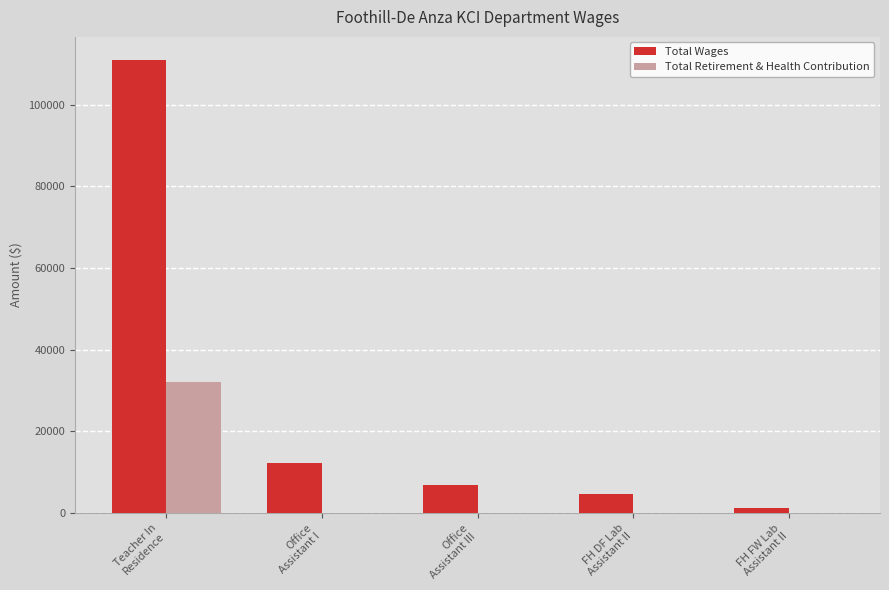

What is the maximum value shown in the chart?

111031